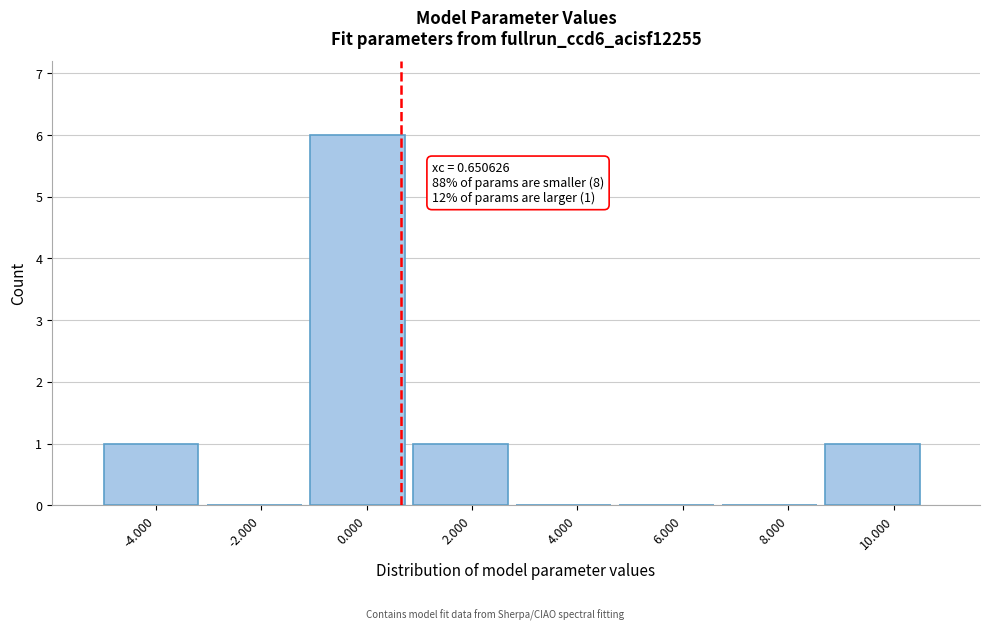

Over which range of the x-axis is the bar tallest?

-1.0 to 0.8